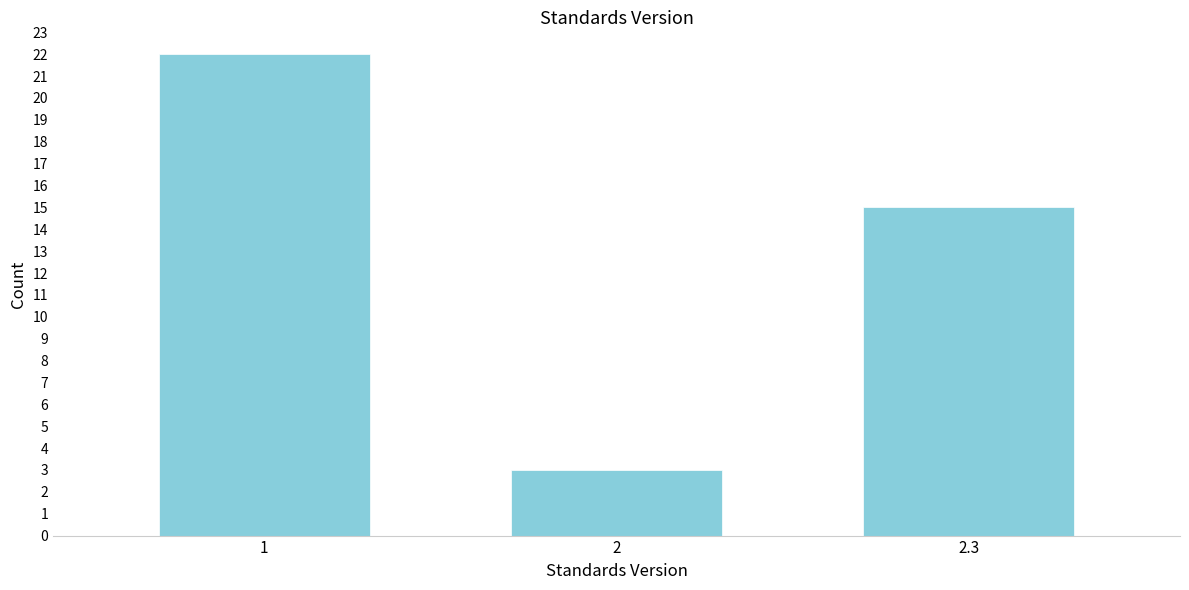

Reading left to right, transcribe all the data shown in this chart.

1=22	2=3	2.3=15